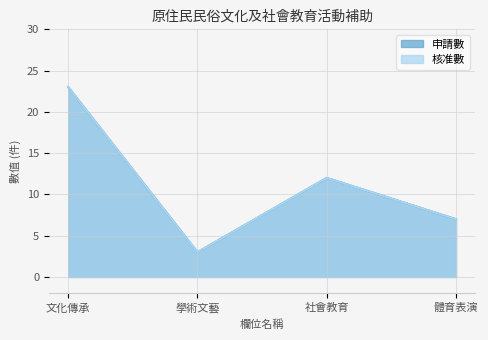

At which category does the chart reach its peak across all series?

文化傳承